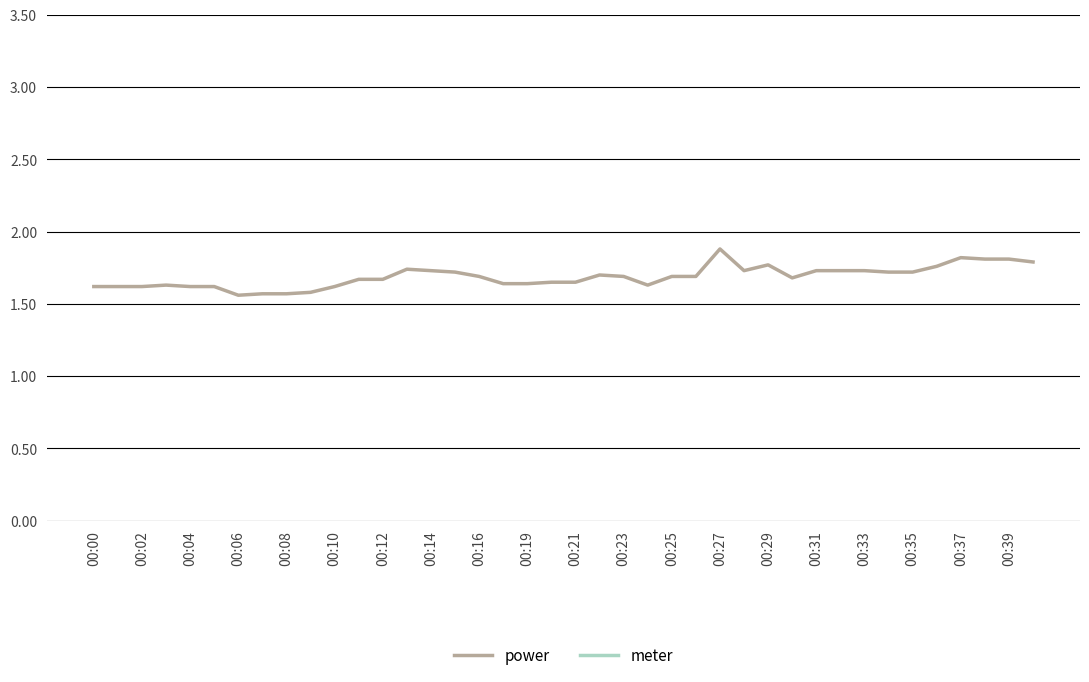

What is the greatest value displayed?

10.0